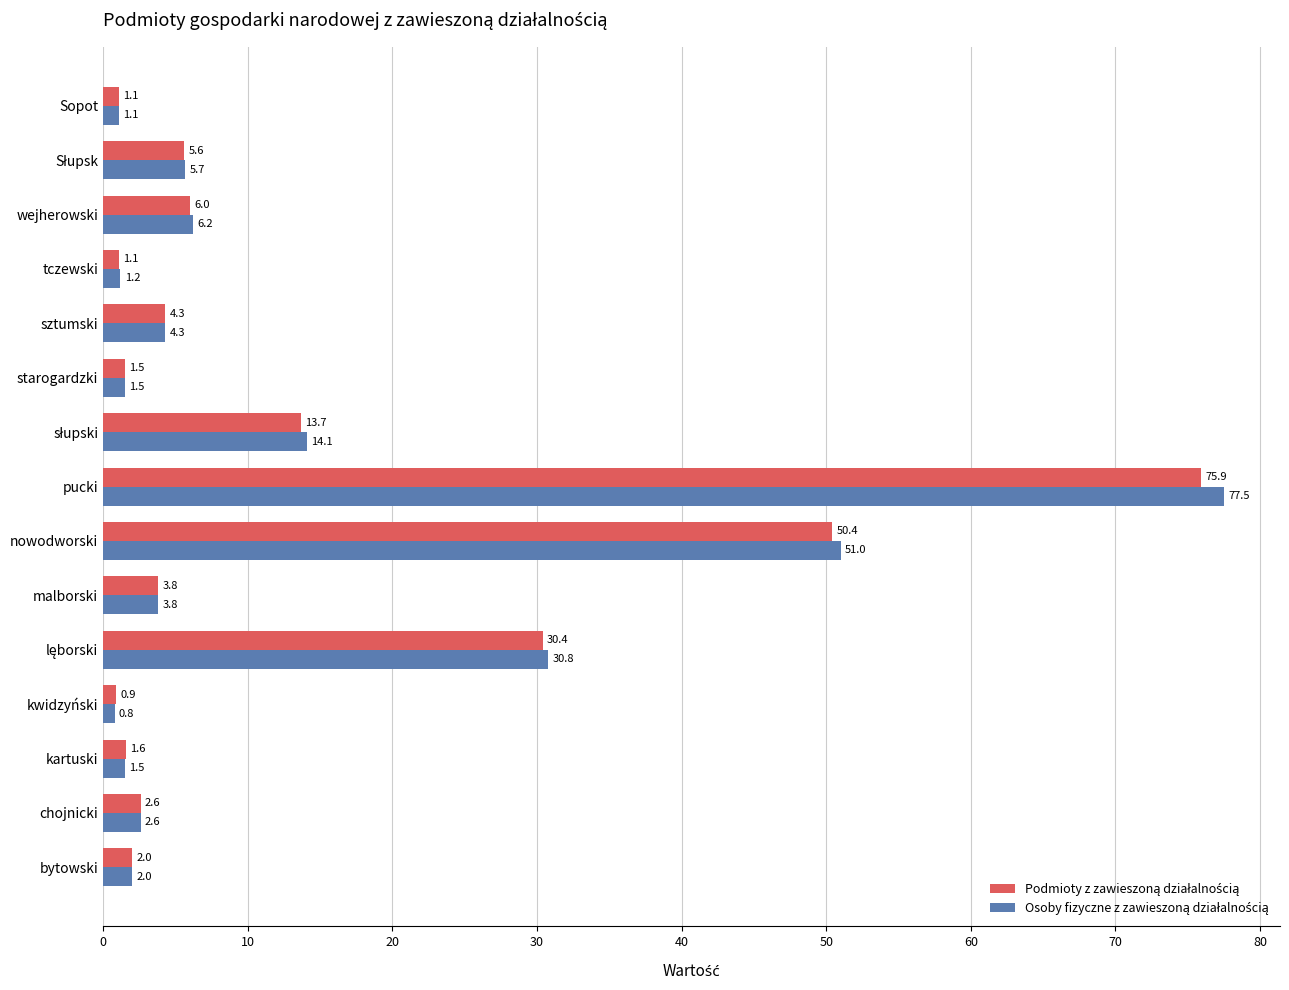

Which label corresponds to the largest value in the chart?

pucki